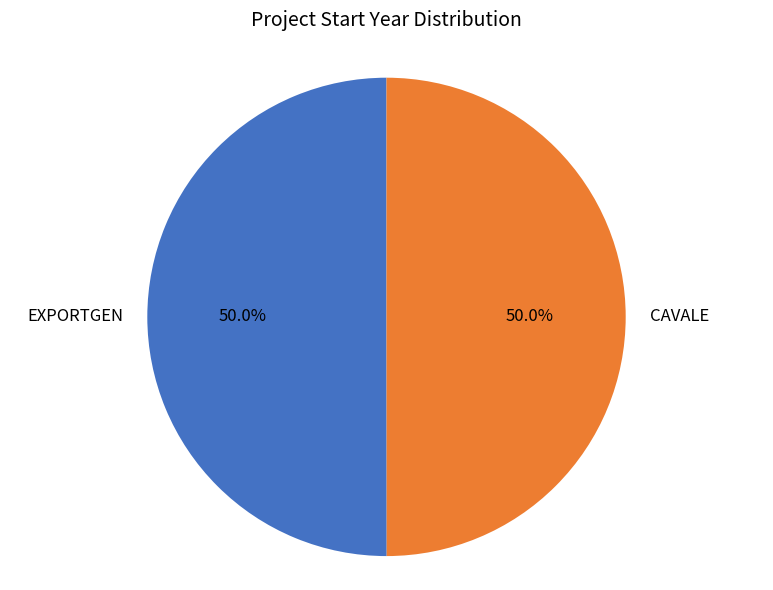

What percentage is NOT represented by EXPORTGEN?

50.0%